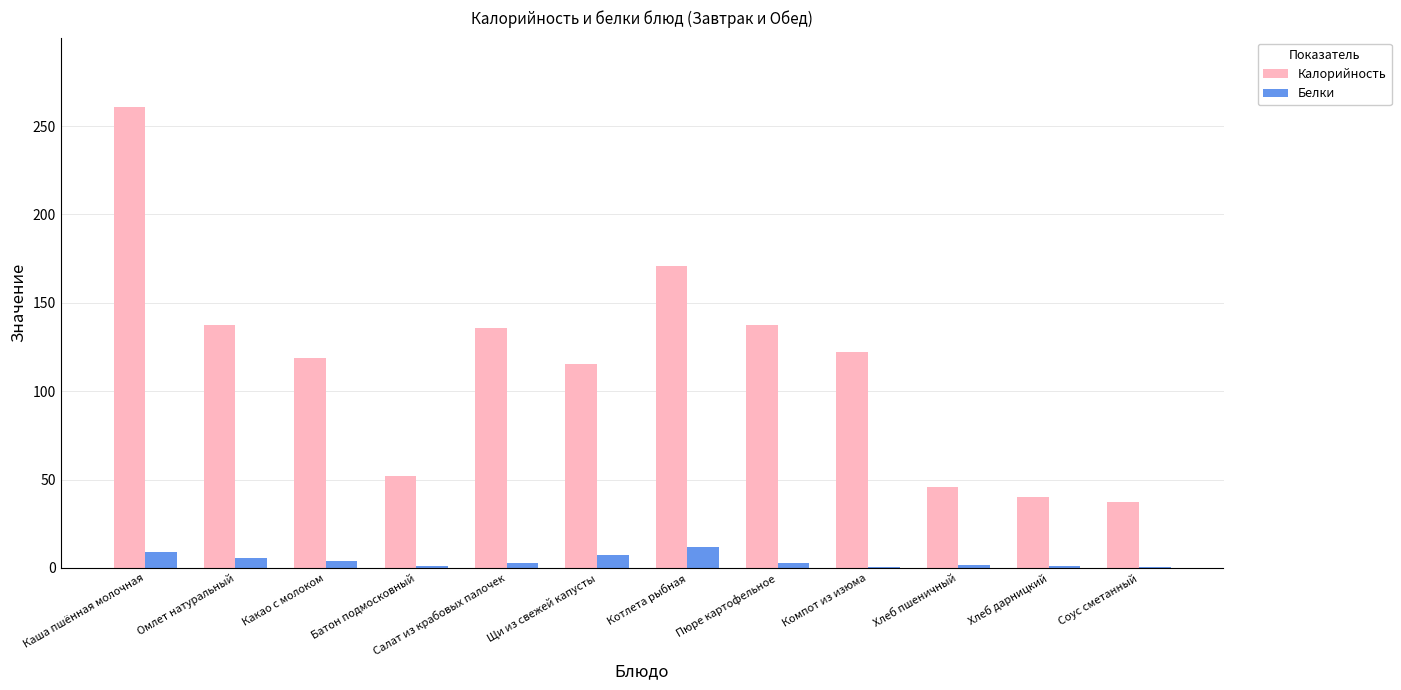

What is the sum of all Белки values?

48.6